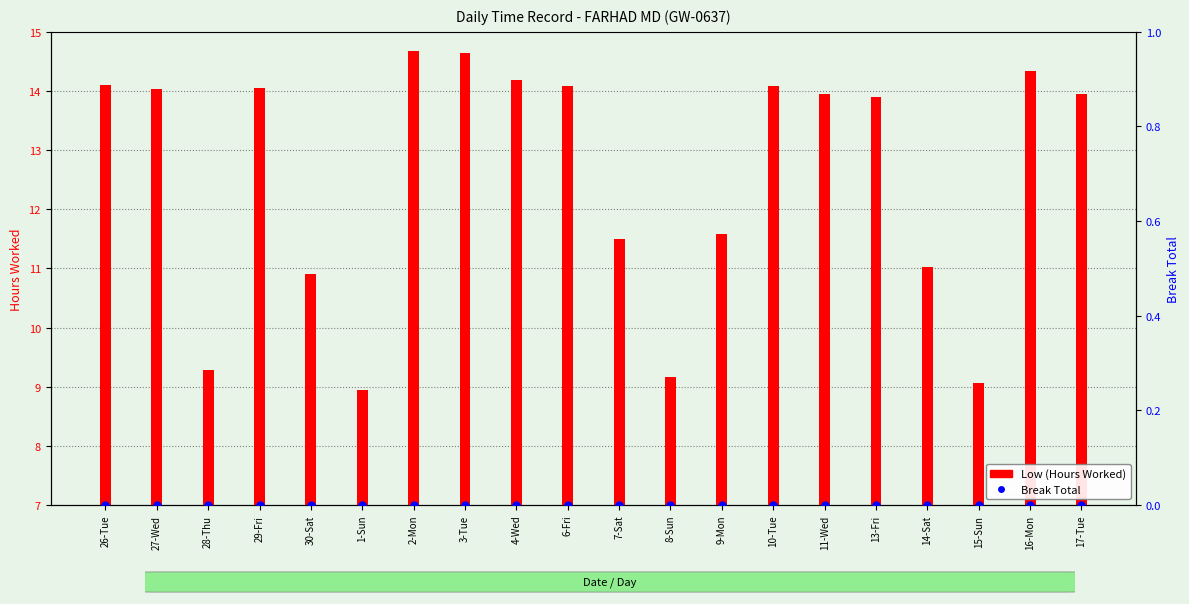

Is the value of Break Total at 14-Sat greater than the value of Low (Hours Worked) at 14-Sat?

No